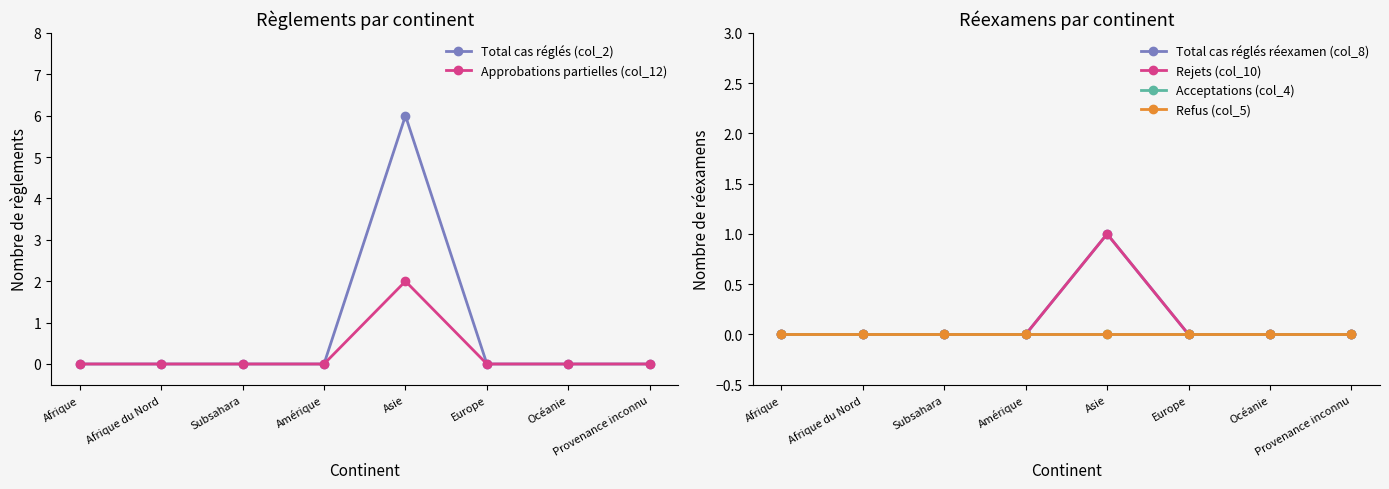

True or false: Rejets (col_10) and Total cas réglés réexamen (col_8) intersect in this chart.

False